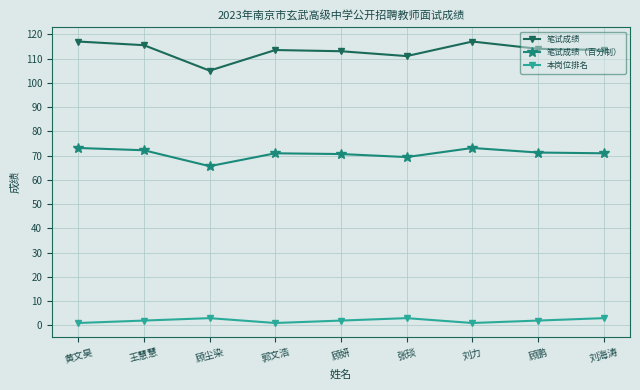

Does the chart have visible grid lines?

Yes